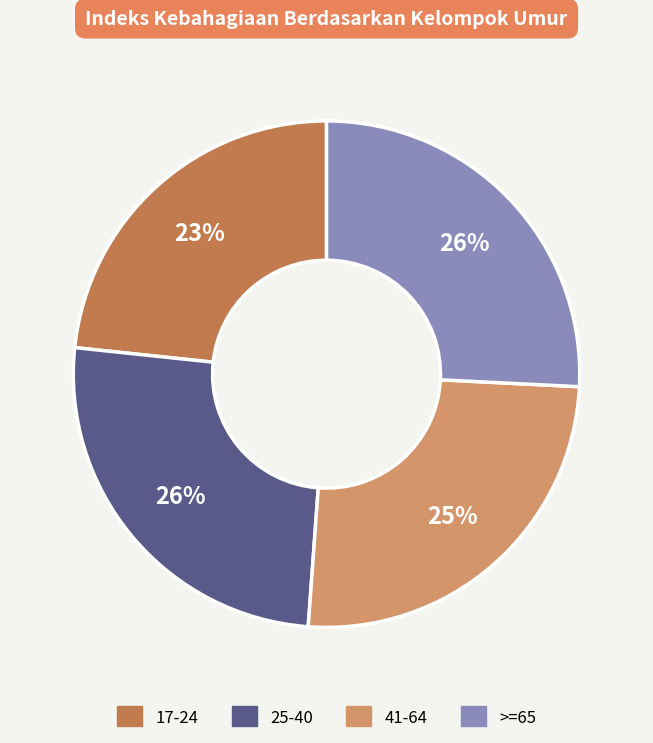

Does 41-64 represent more than half of the total?

No